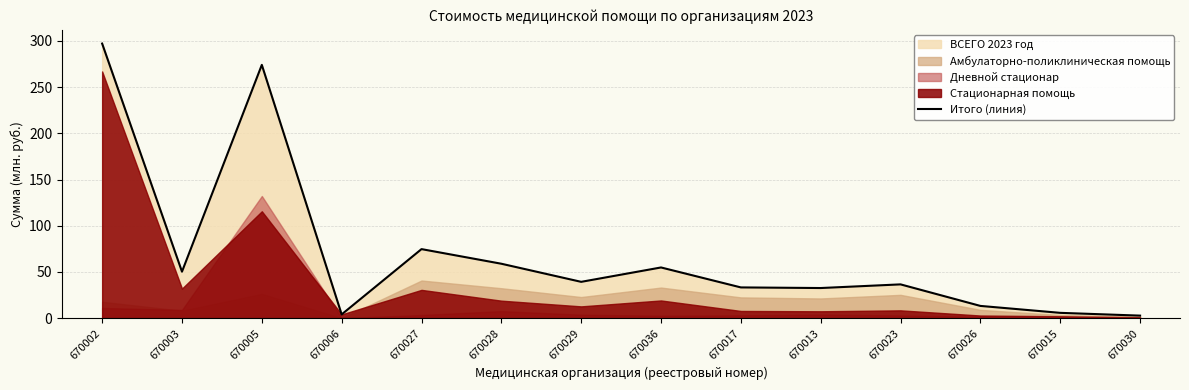

Which category has the lowest value across all series?

670030